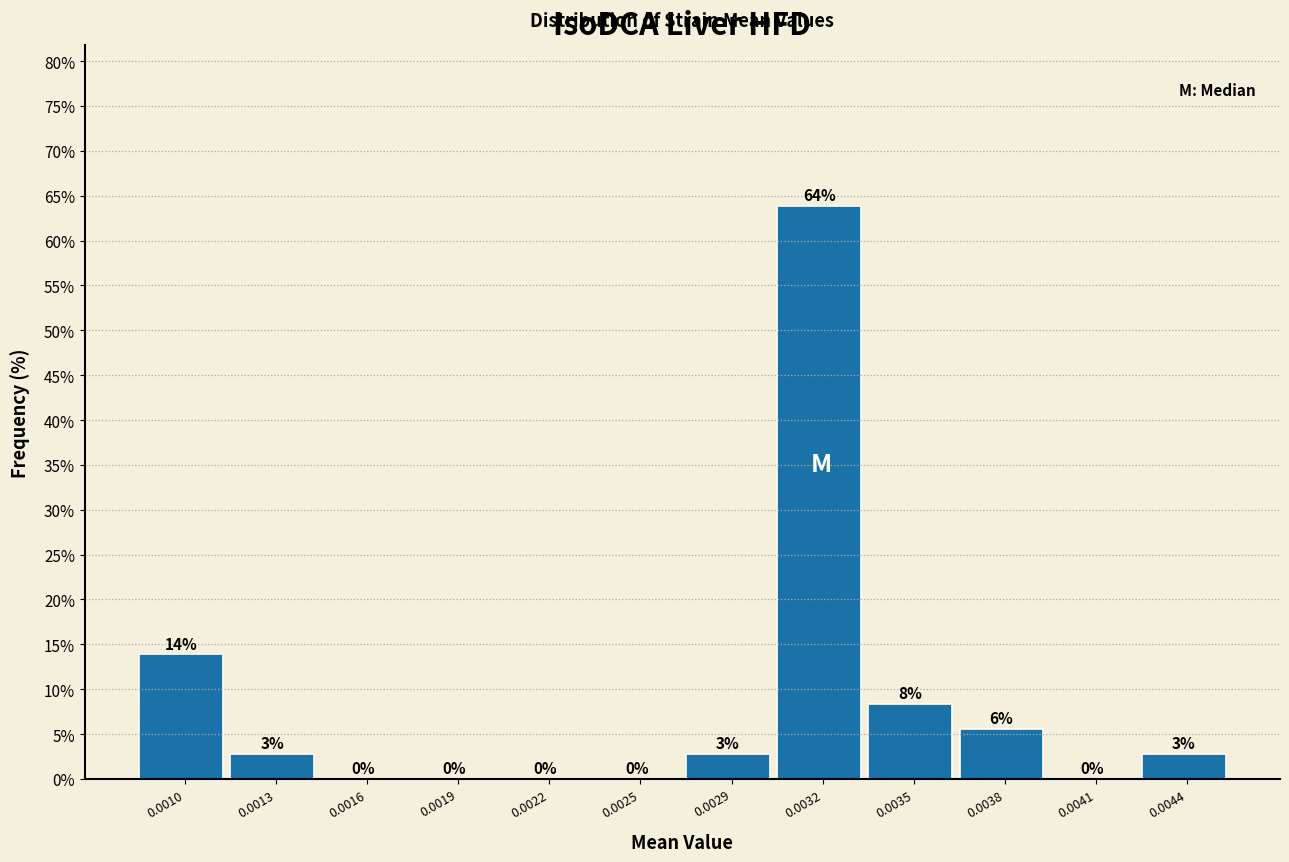

What value does the data have at 0.0035?

8.3